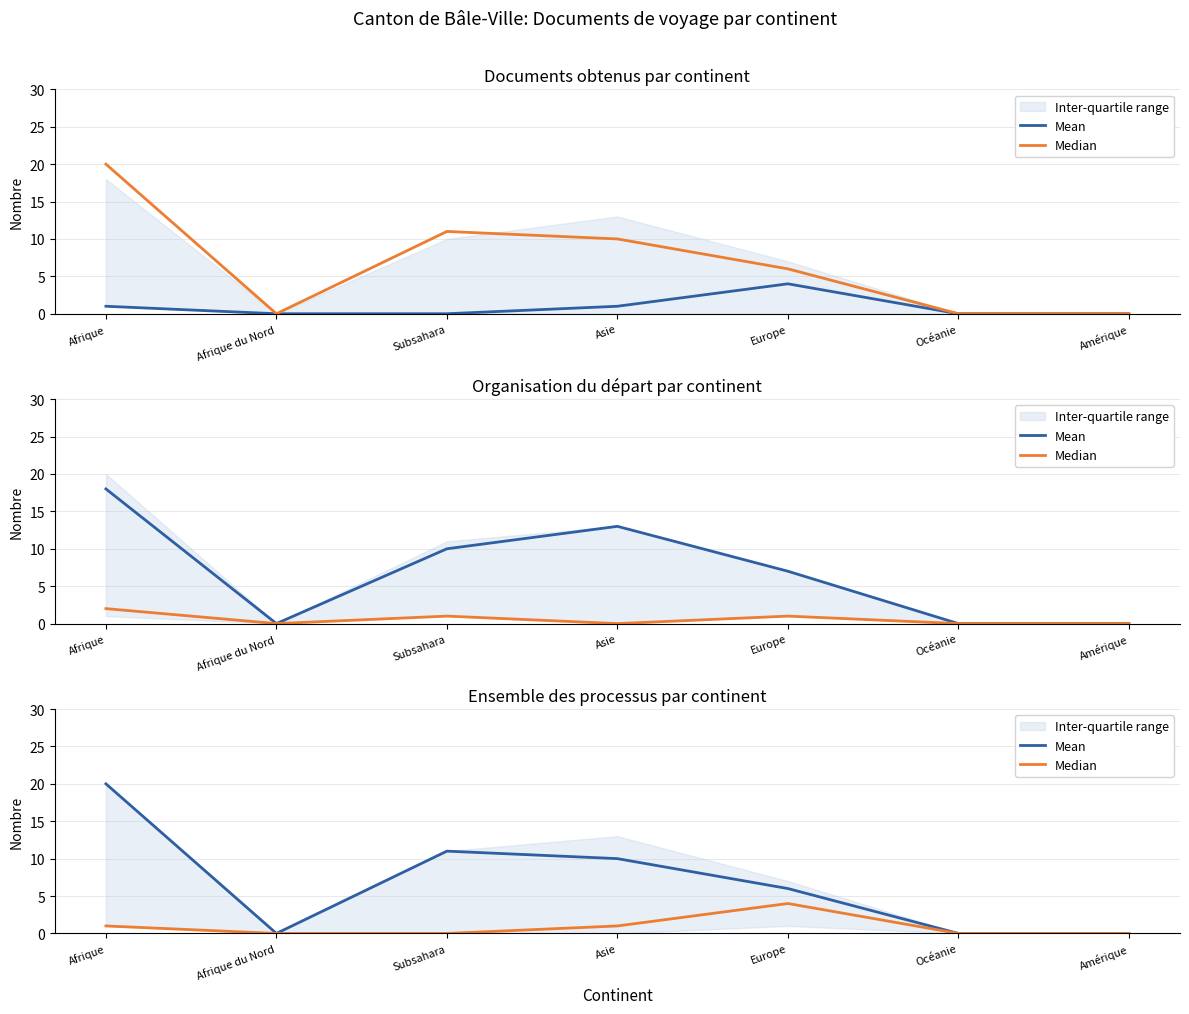

Where is Mean nearest to the value 10?

Asie